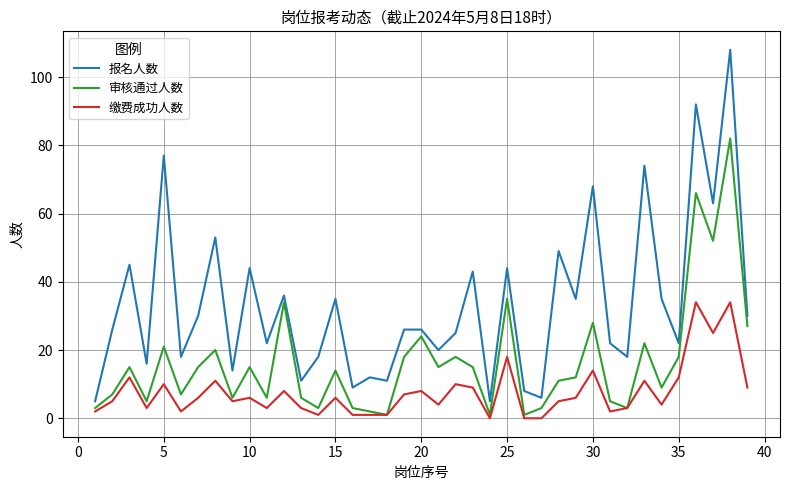

What are all the series names shown in the legend?

报名人数, 审核通过人数, 缴费成功人数